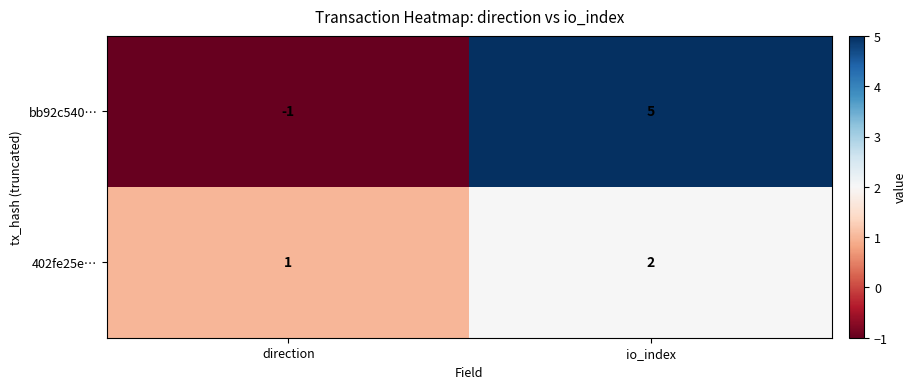

How many categories are shown in the chart?

2